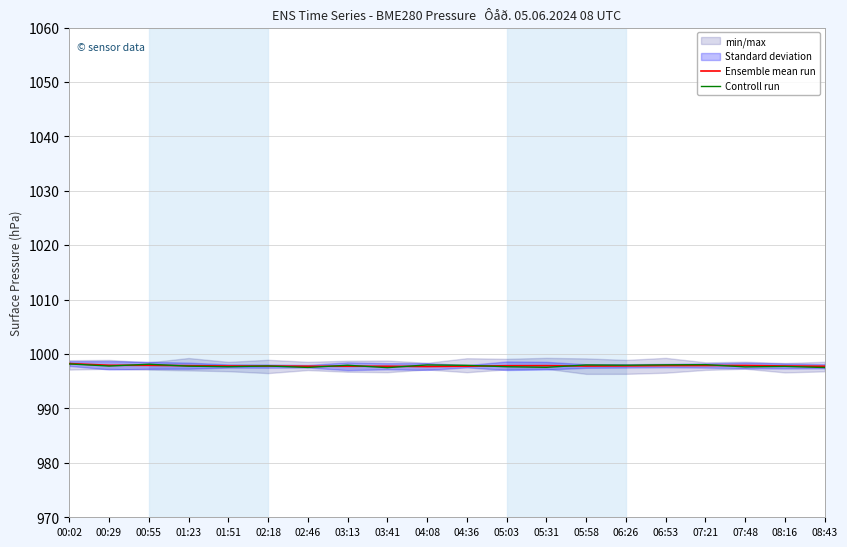

At which label is Ensemble mean run closest to 997?

04:08